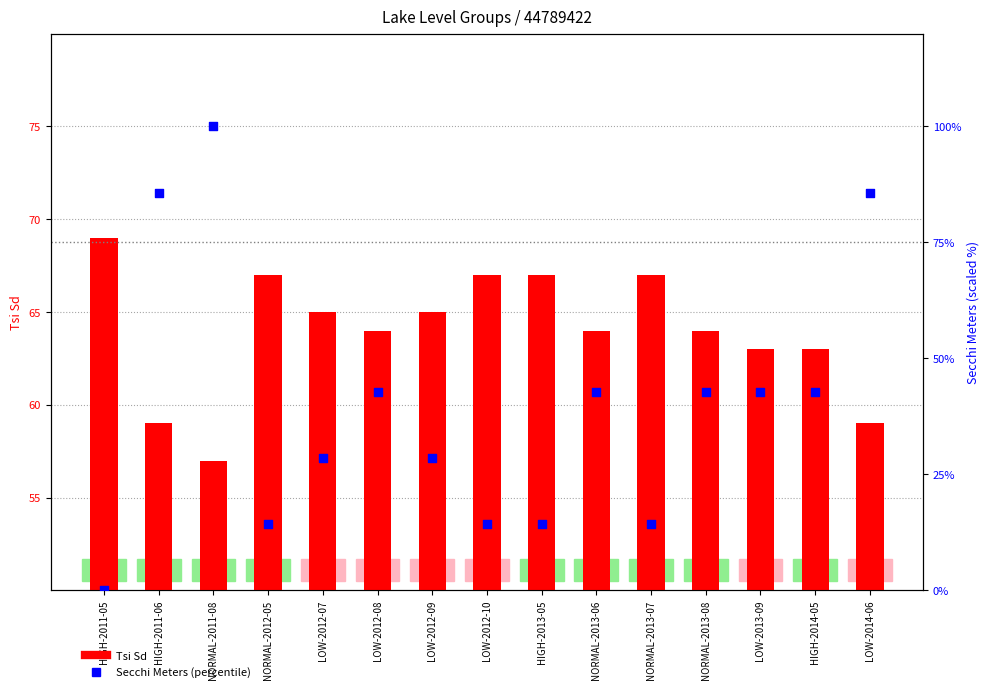

Which series has the largest total across all categories?

Tsi Sd